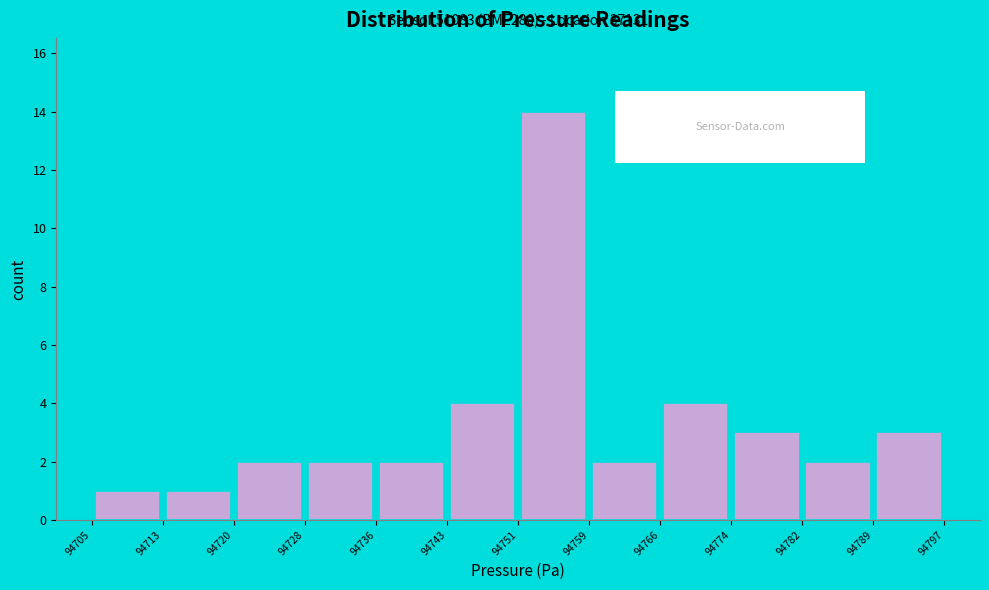

Which range on the x-axis has the tallest bar?

94751 to 94759